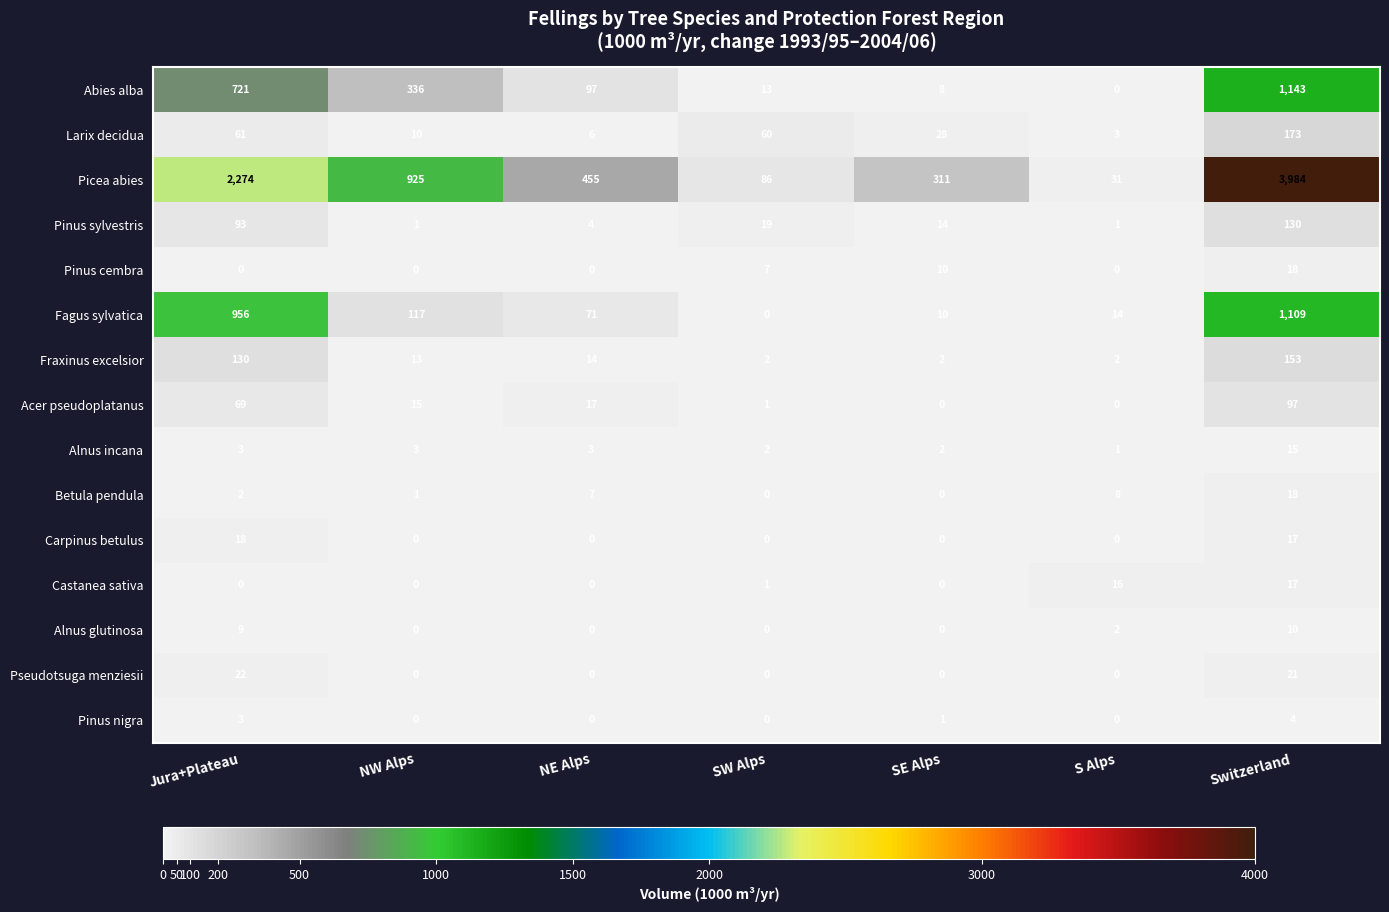

Which series has the largest total across all categories?

Picea abies